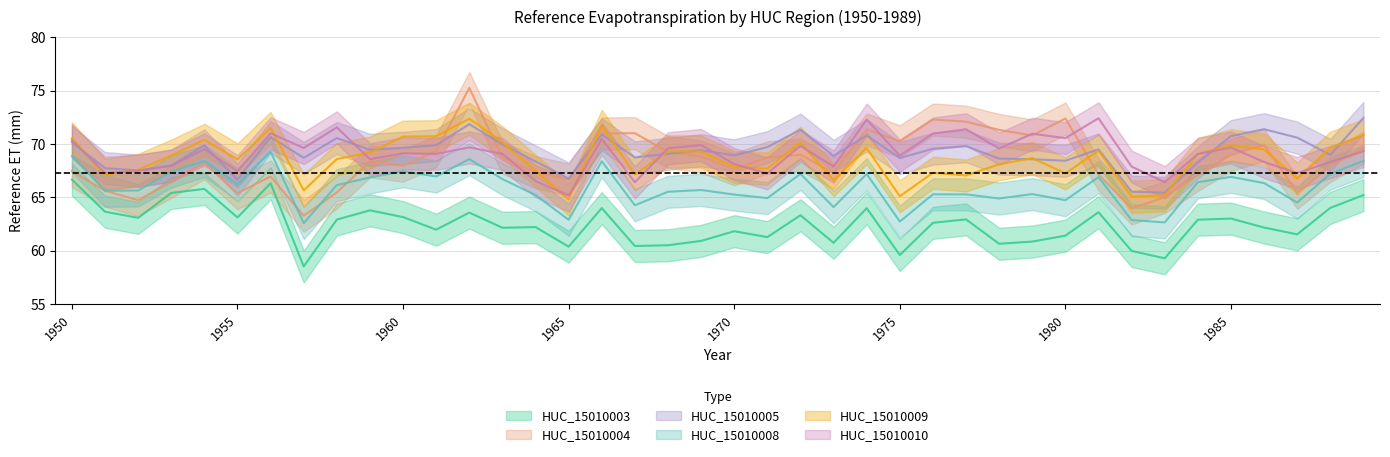

Where is the first local minimum for HUC_15010005?

1952